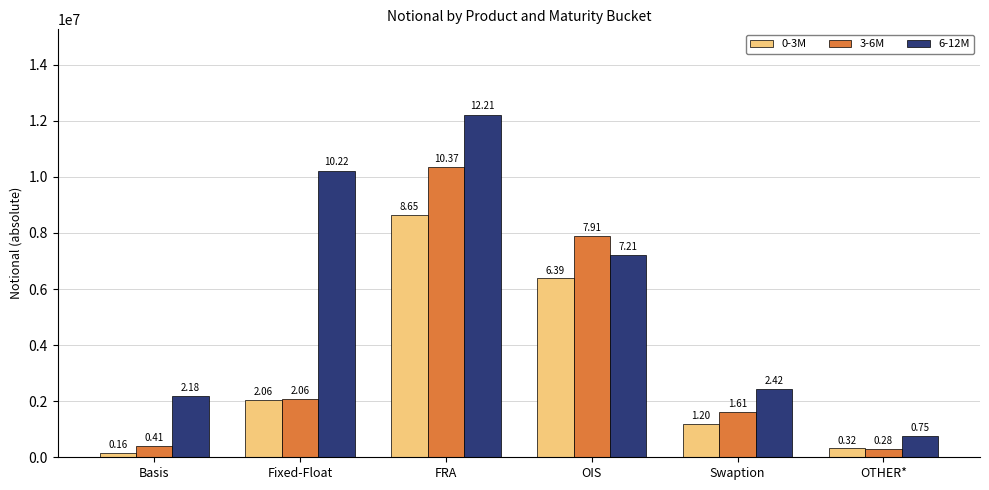

What is the sum of the 0-3M values at Swaption and FRA?

9841544